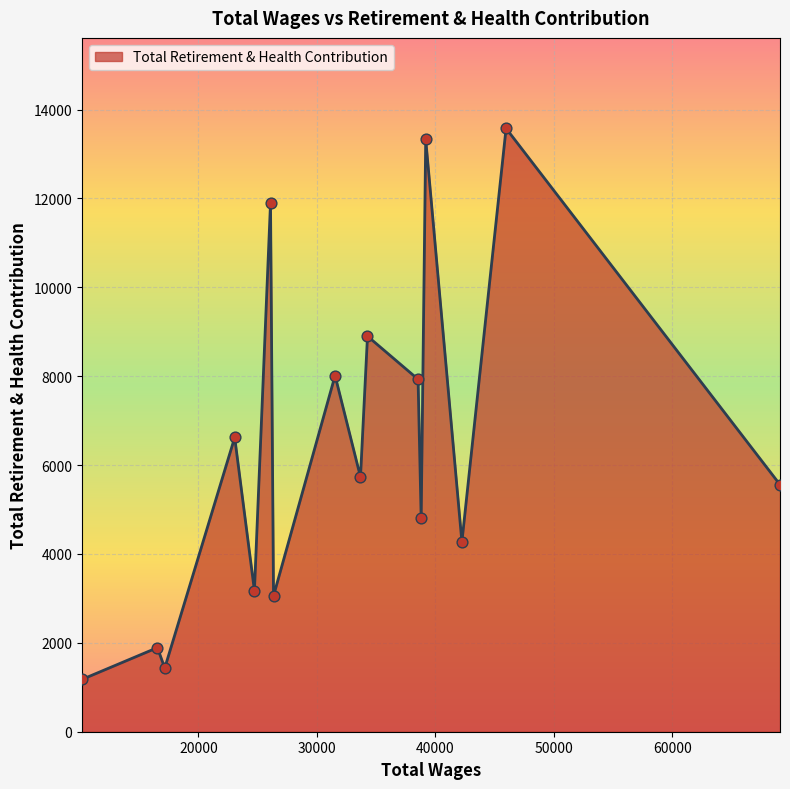

What is the maximum value shown in the chart?

13575